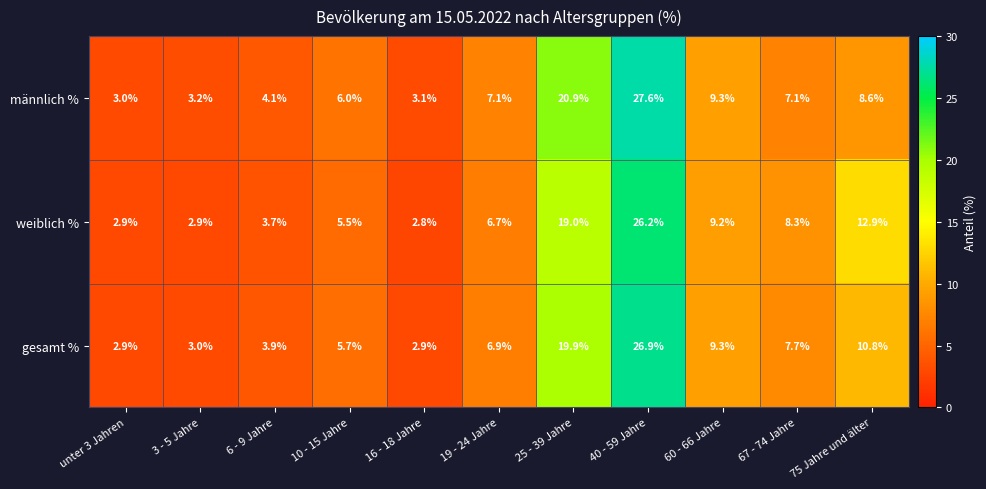

What is the greatest value displayed?

27.6